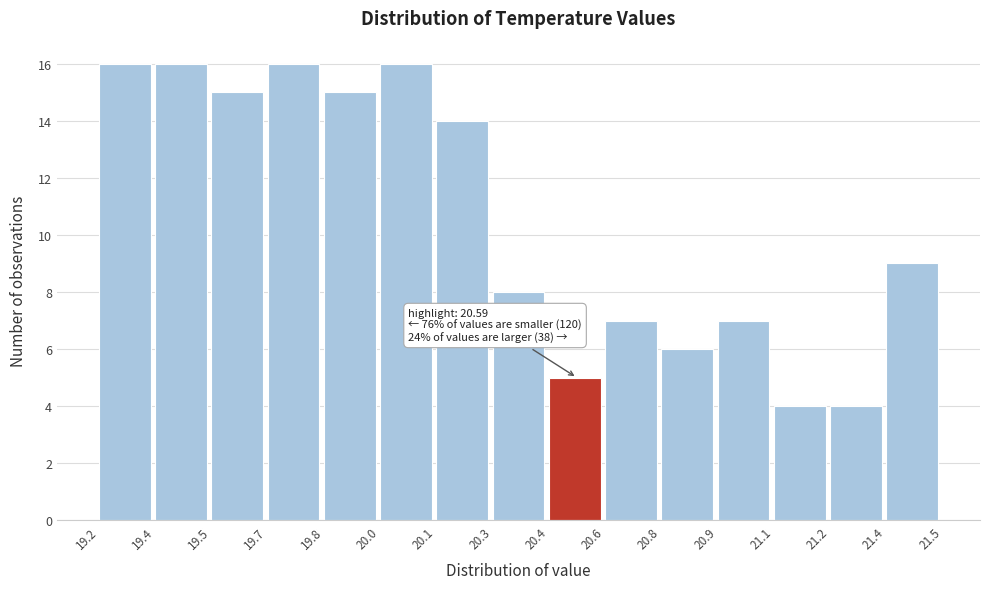

Reading left to right, extract all data points from this chart.

16	16	15	16	15	16	14	8	5	7	6	7	4	4	9